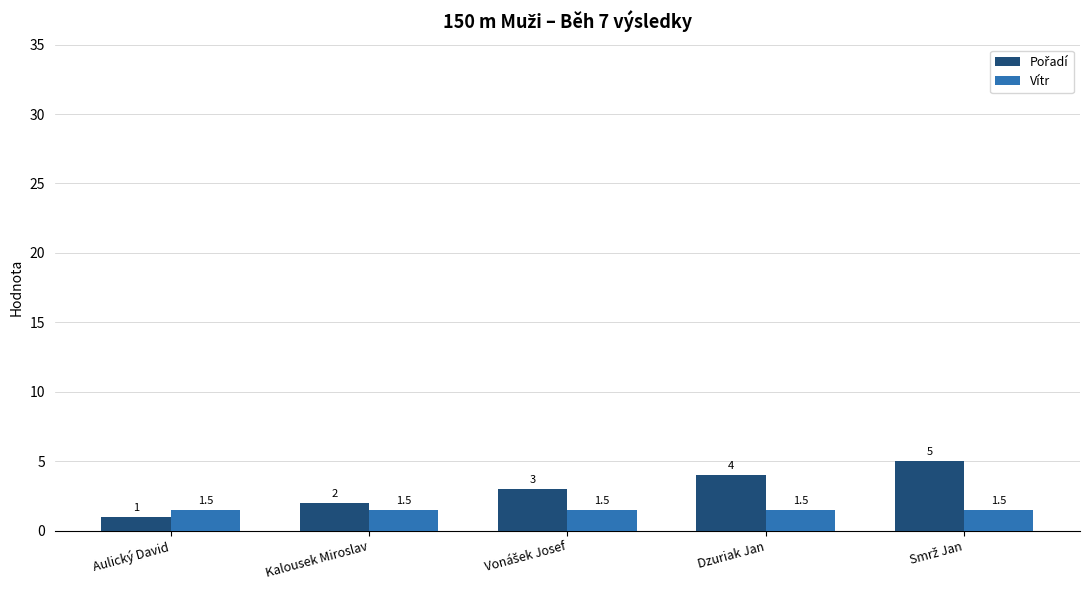

What is the highest value of the Vítr series?

1.5